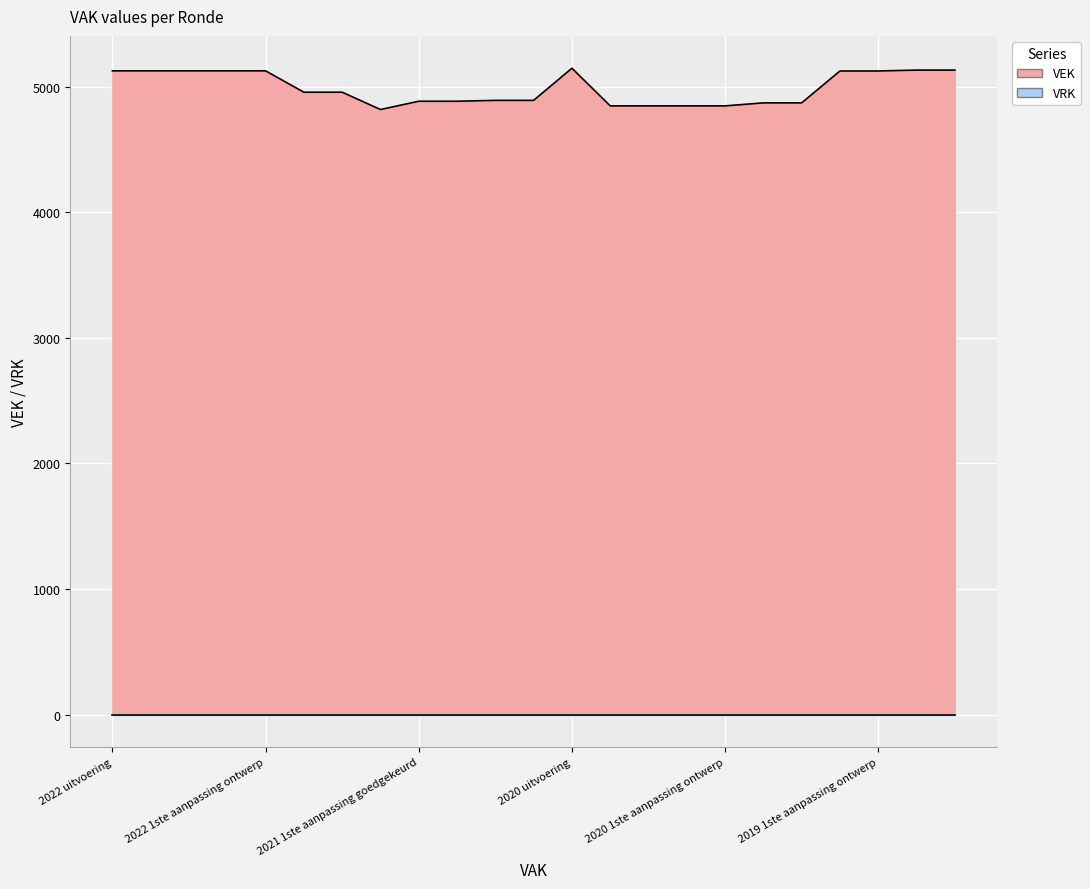

What is the ratio of the value at 2020 2de aanpassing ontwerp to the value at 2020 Opmaak ontwerp?

1.0